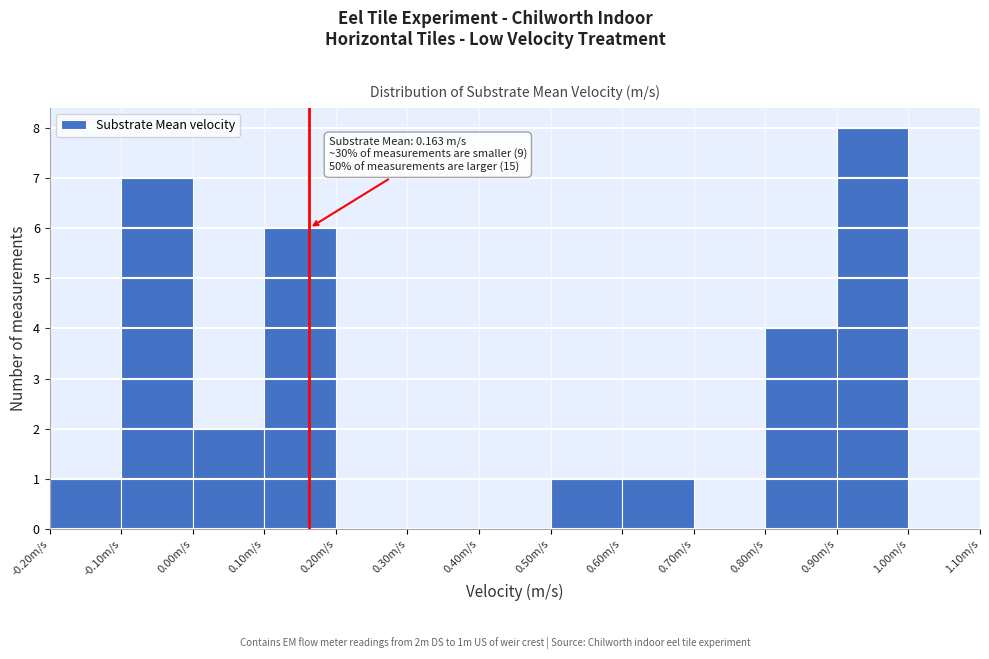

Over which range of the x-axis is the bar tallest?

0.9 to 1.0